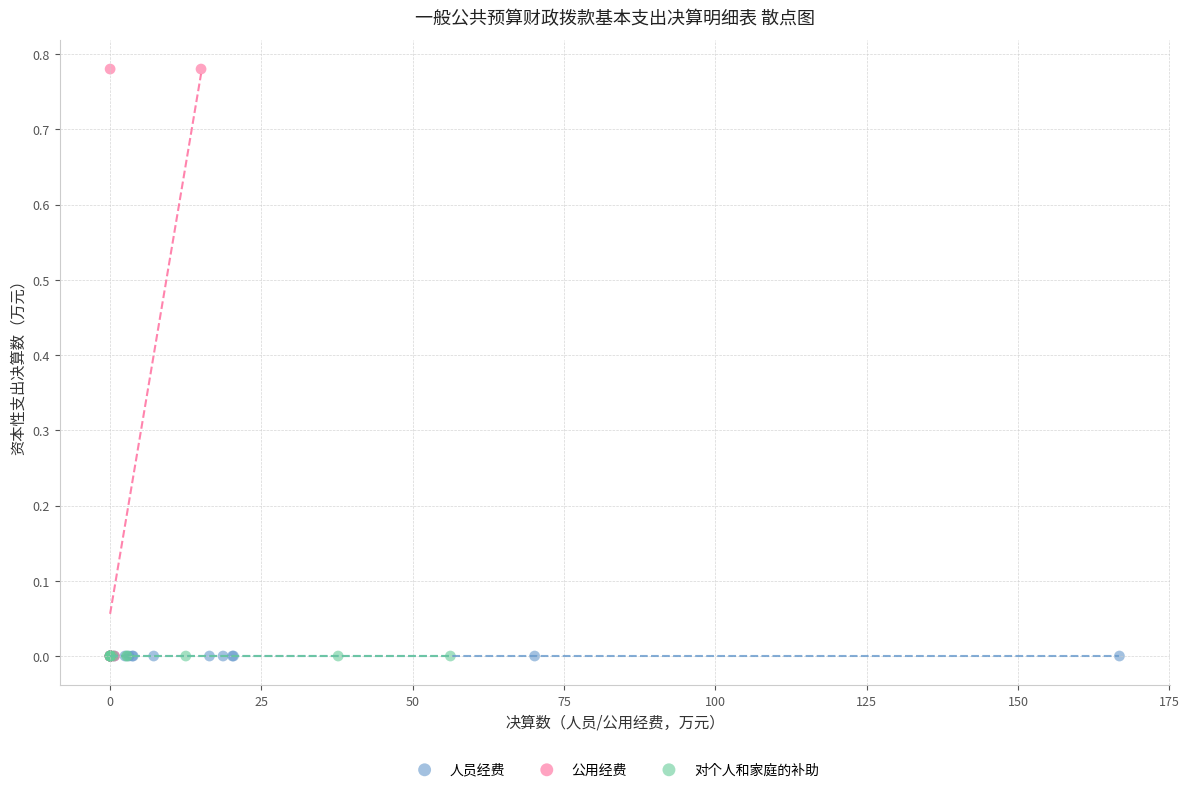

Which series reaches the maximum Y coordinate?

公用经费